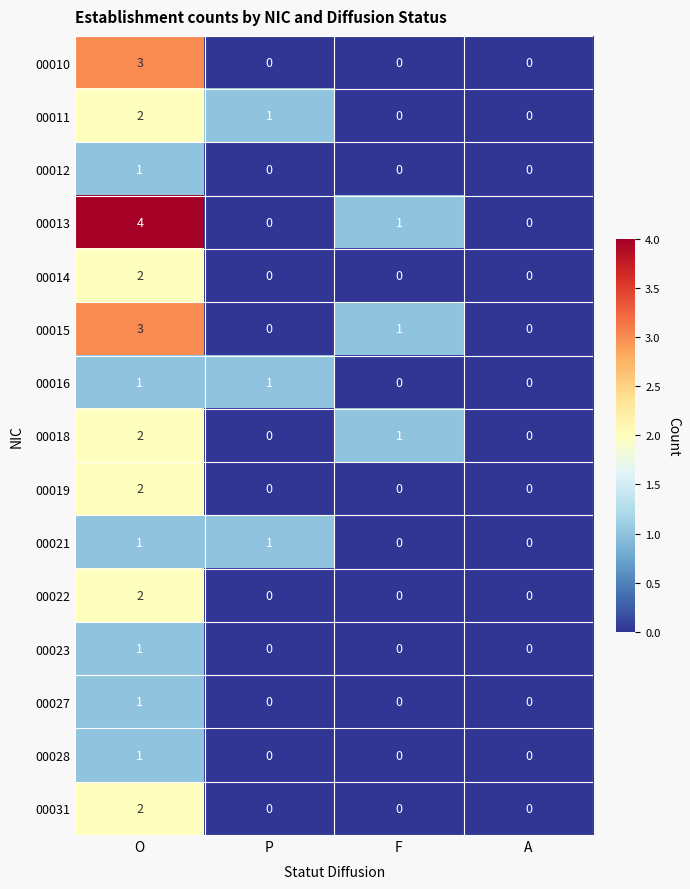

Which category has the highest value in the 00022 series?

O